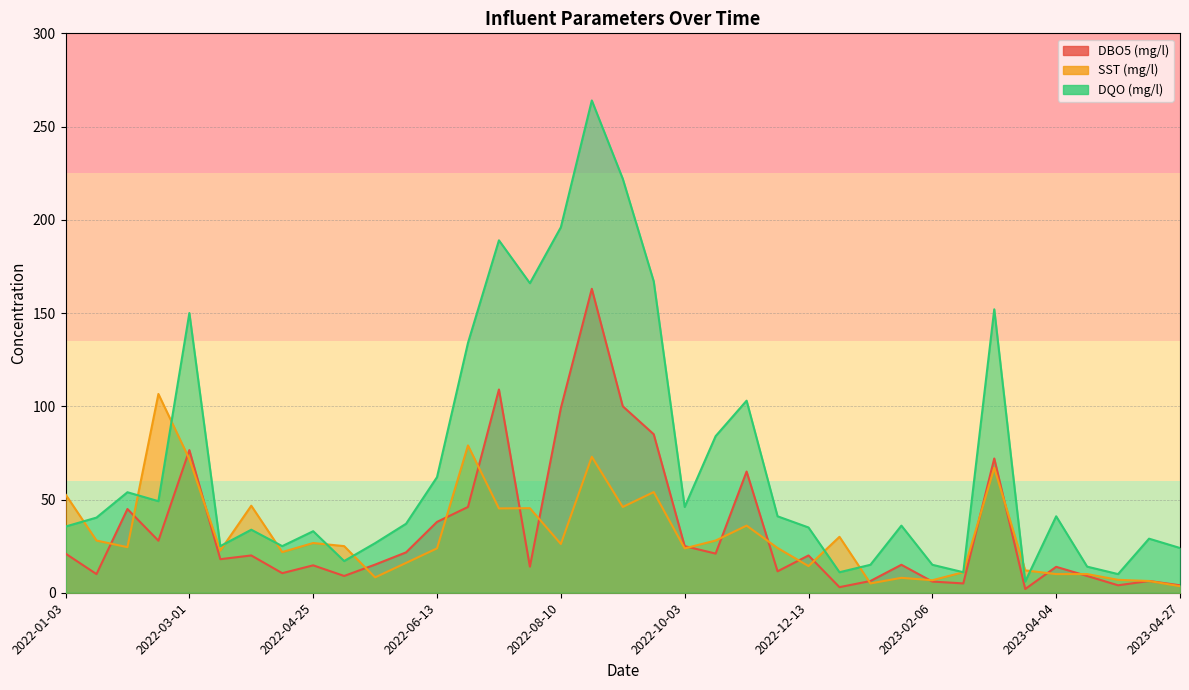

True or false: SST (mg/l) and DQO (mg/l) cross at least once.

True